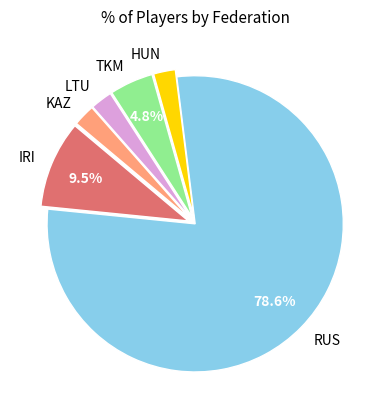

Does IRI account for over 50% of the chart?

No